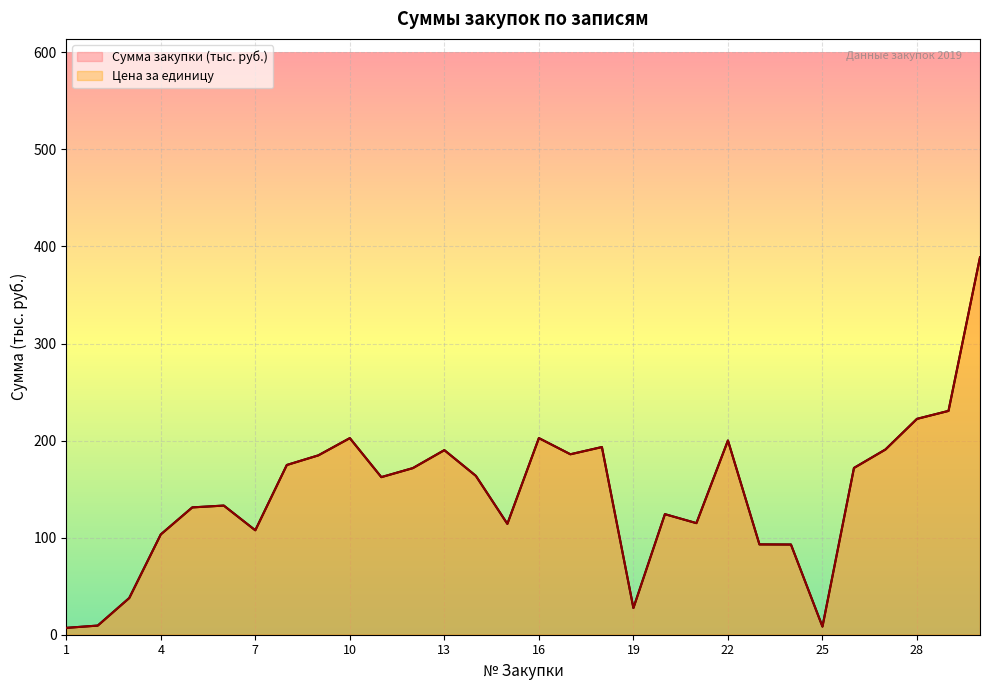

True or false: Цена за единицу has more than 0 interior local peaks.

True